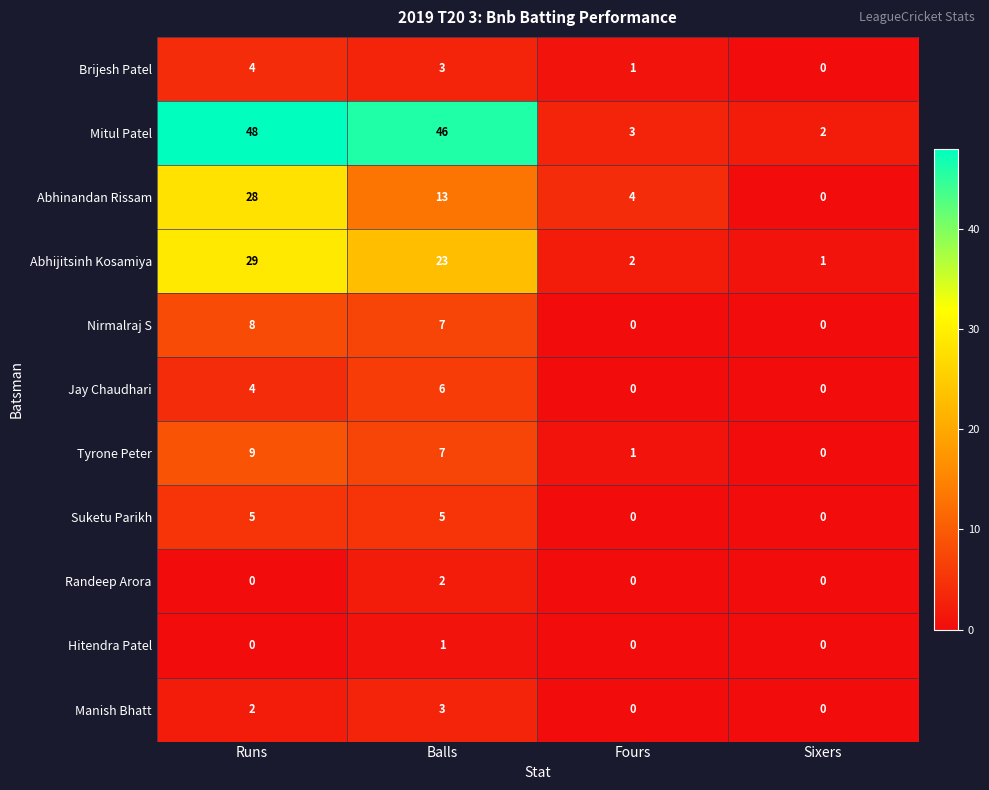

How many series are shown in this chart?

11